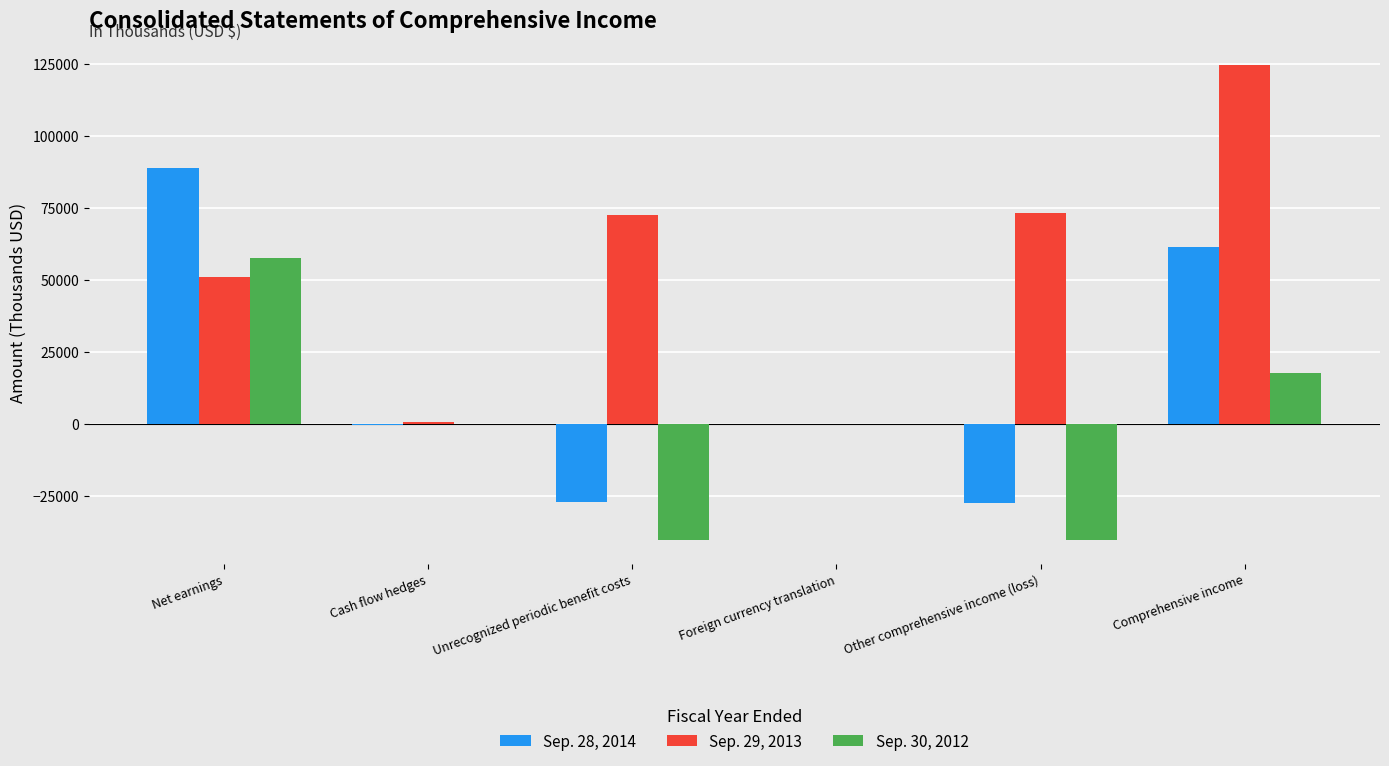

What is the sum of the Sep. 29, 2013 values at Comprehensive income and Cash flow hedges?

125270